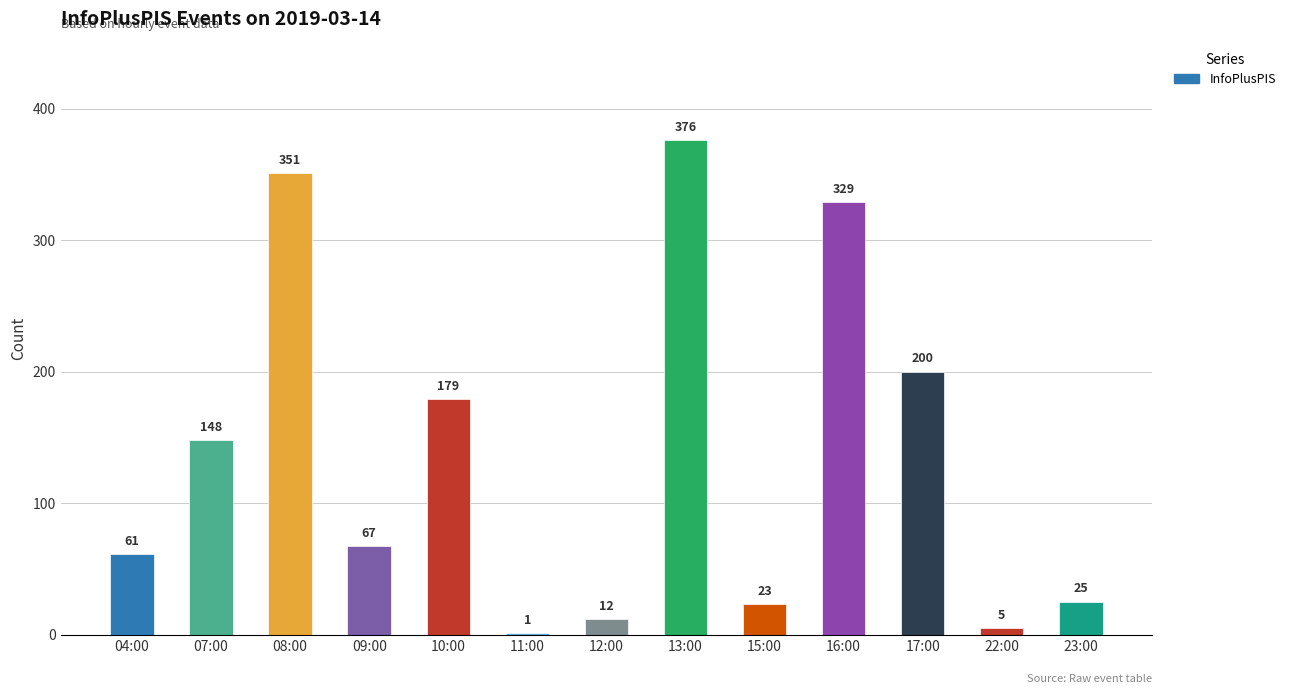

True or false: the data shows 23 at 15:00.

True